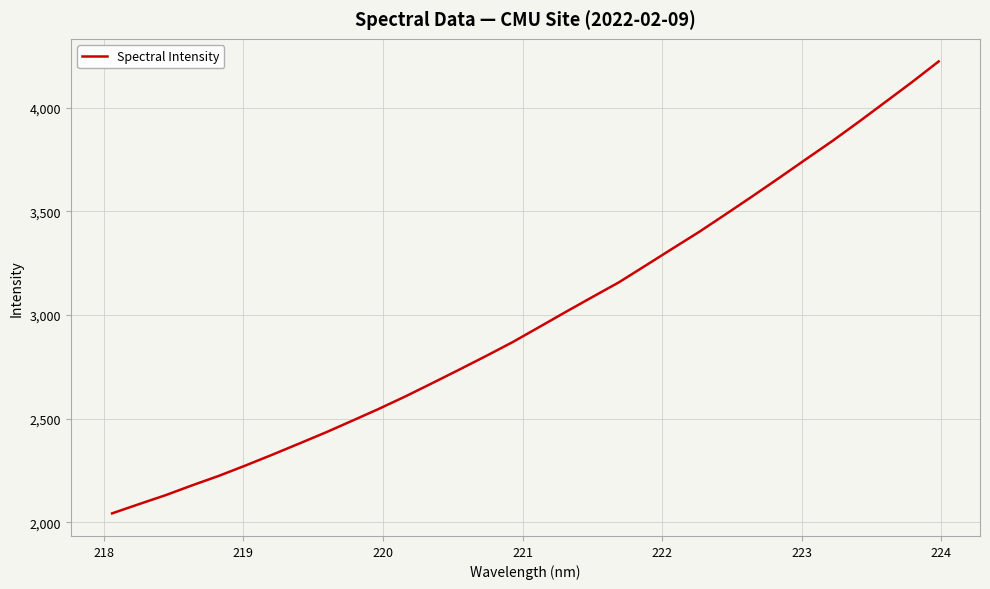

True or false: the data has more than 2 interior local peaks.

False